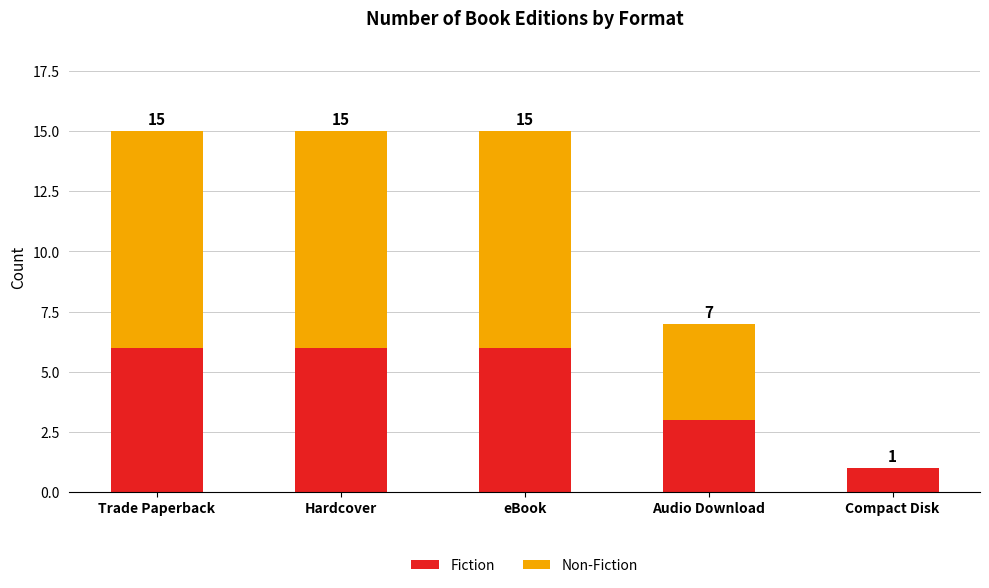

At how many categories does at least one series exceed 5?

3